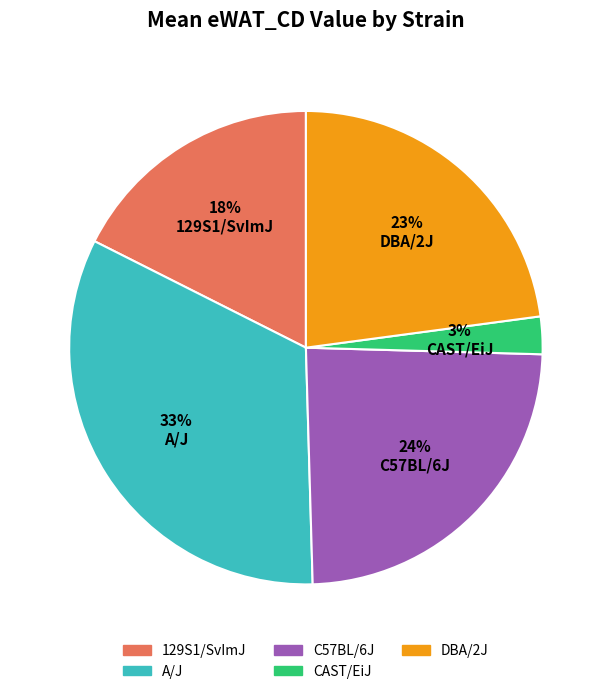

Combined, do 129S1/SvImJ and CAST/EiJ account for over 50%?

No